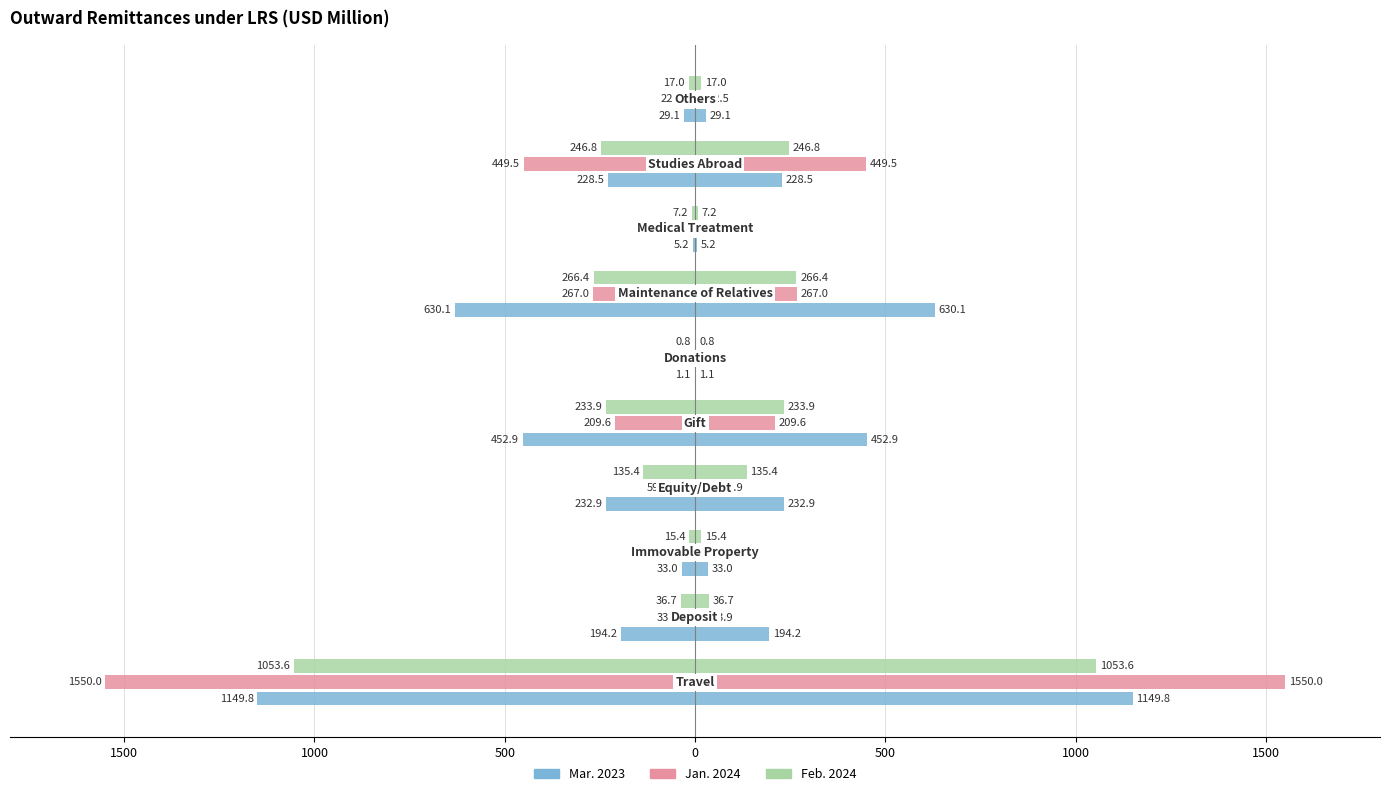

How many bars are there in total?

30